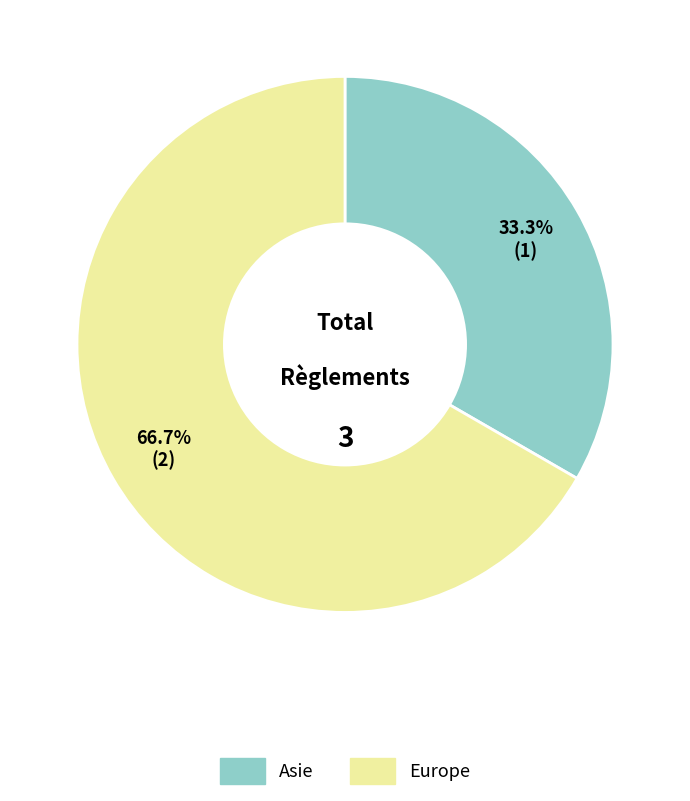

Approximately how many times larger is the value at Europe compared to Asie?

2.0